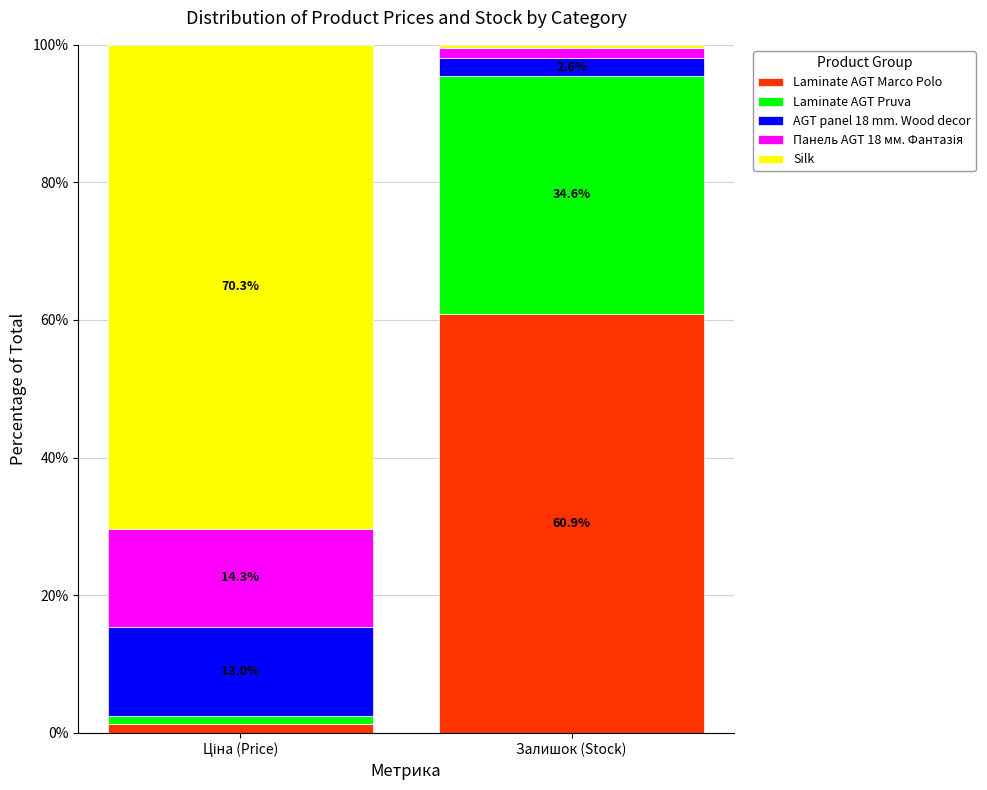

What is the sum of all Laminate AGT Marco Polo values?

62.1